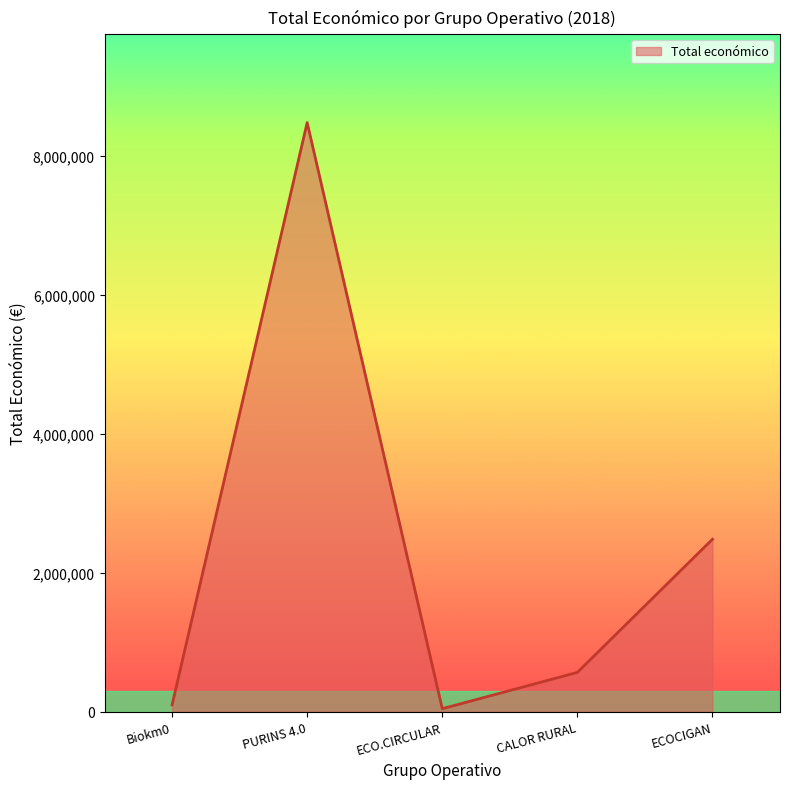

How many categories are shown in the chart?

5